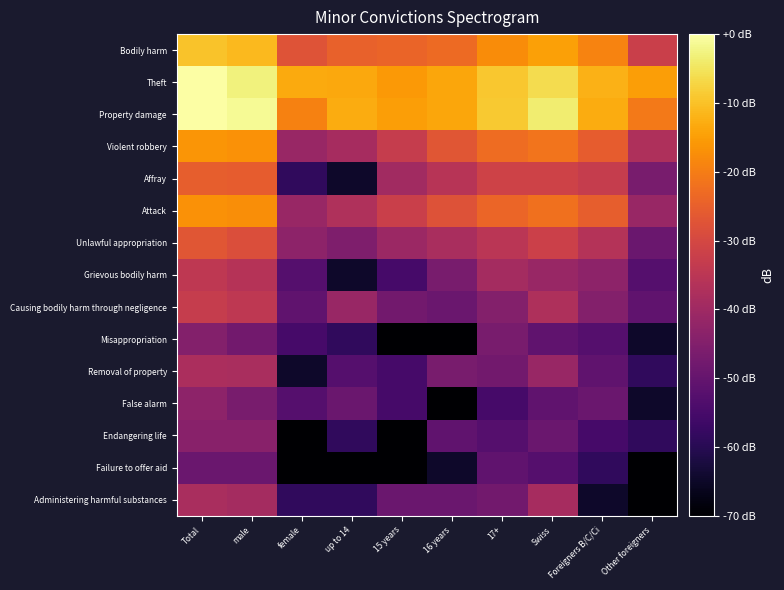

At how many categories does at least one series exceed -120?

10